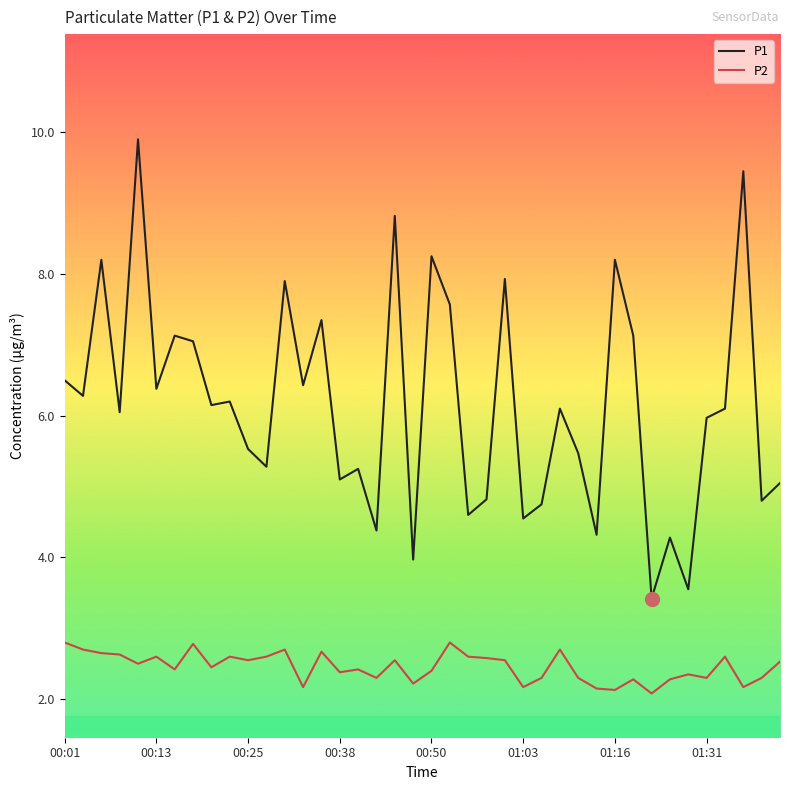

Which series has the largest range (max minus min)?

P1